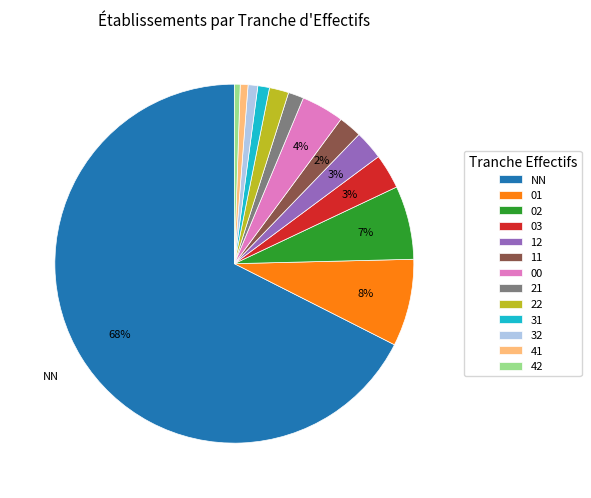

What is the largest slice in the pie chart?

NN